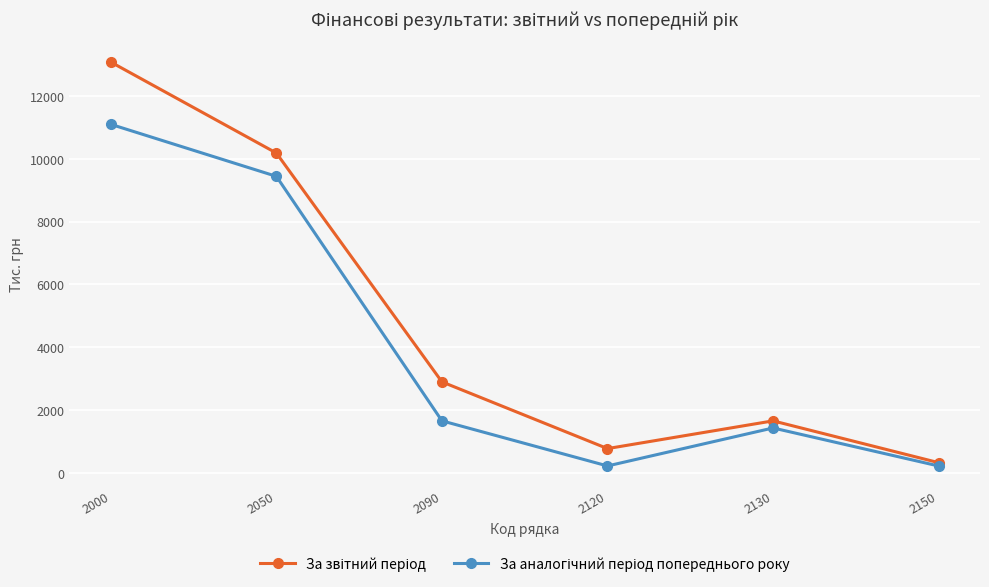

What is the maximum value shown in the chart?

13081